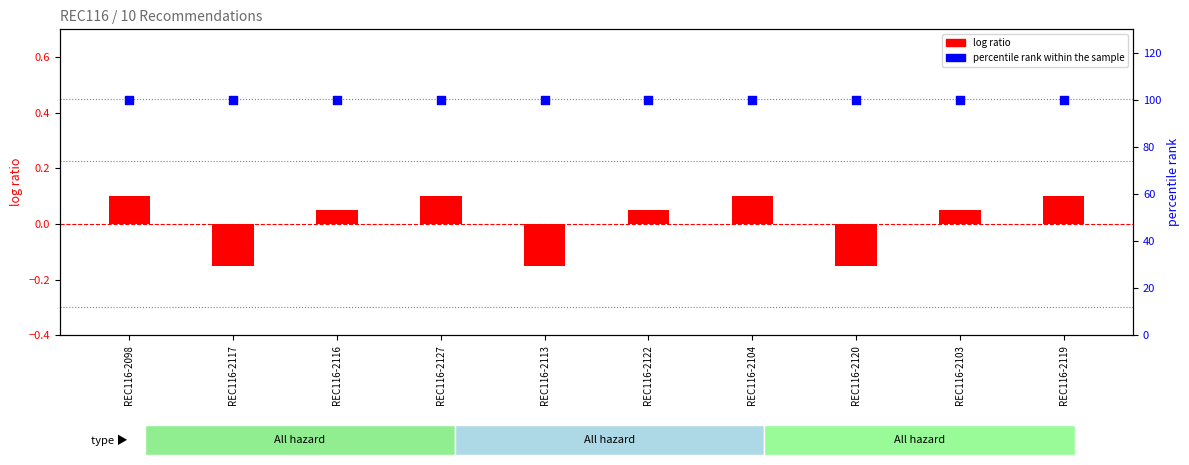

What are all the series names shown in the legend?

log ratio, percentile rank within the sample